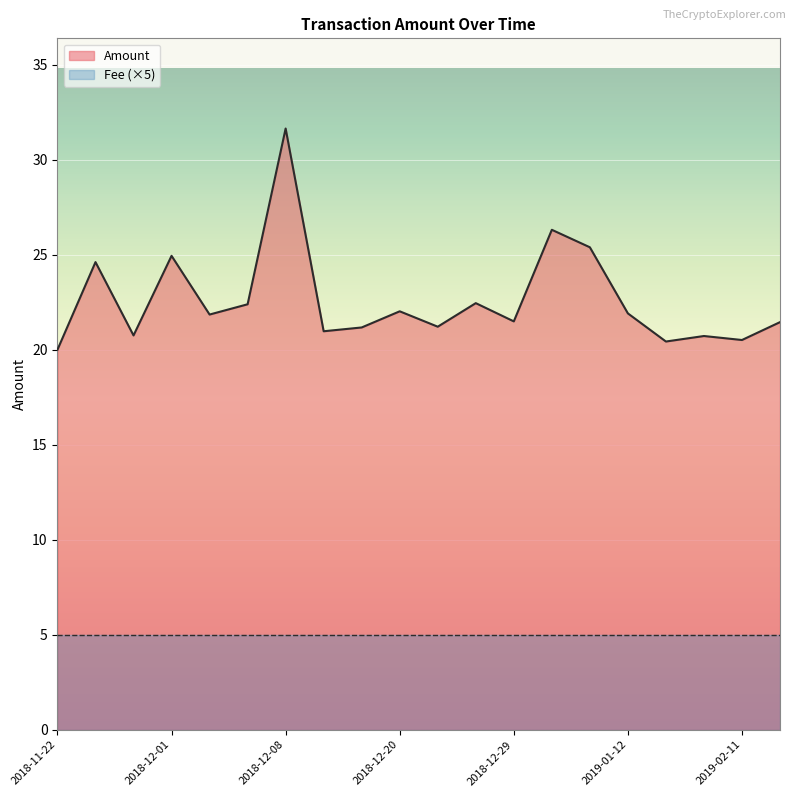

True or false: Fee has more than 0 points higher than both neighbors.

False